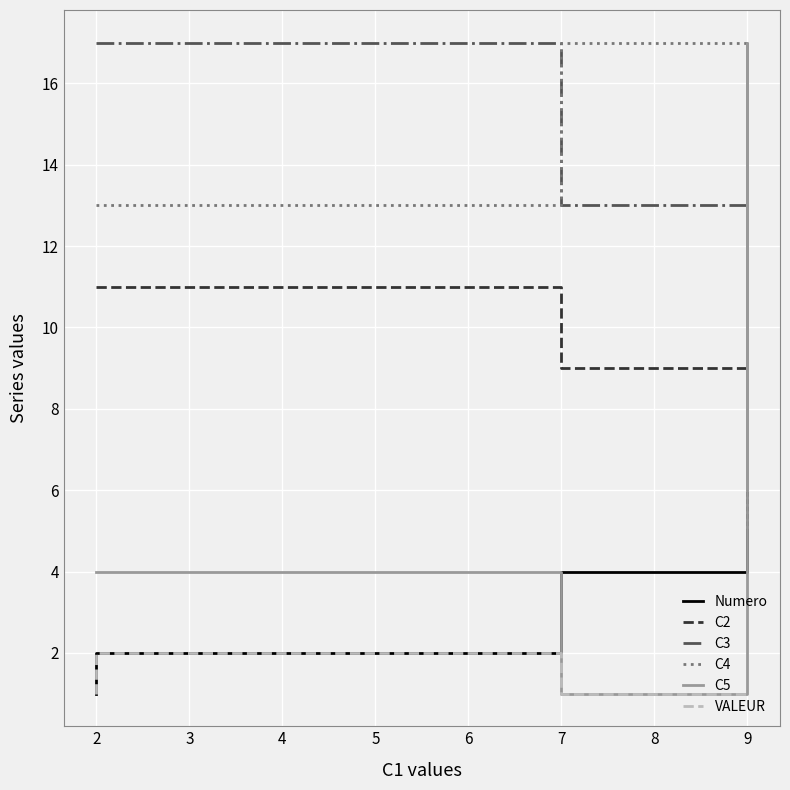

Where is C2 nearest to the value 13?

9